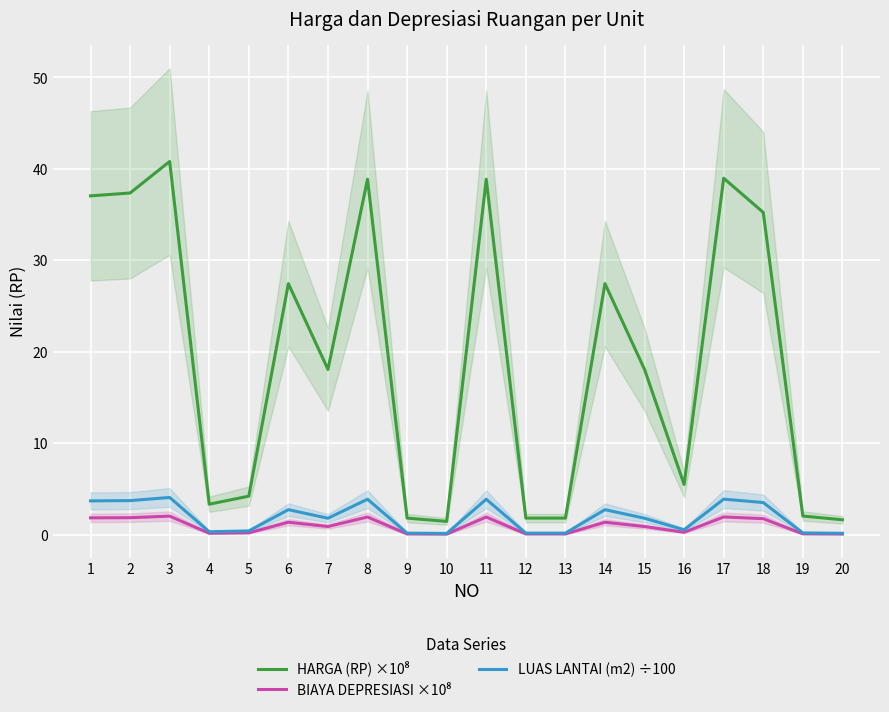

Which category has the highest value in the BIAYA DEPRESIASI ×10⁸ series?

3